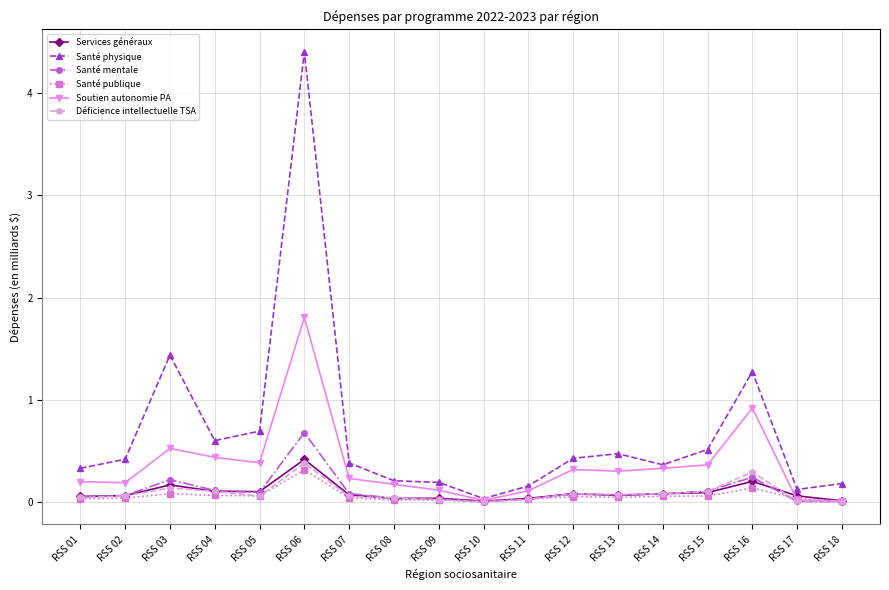

Which series has the largest total across all categories?

Santé physique